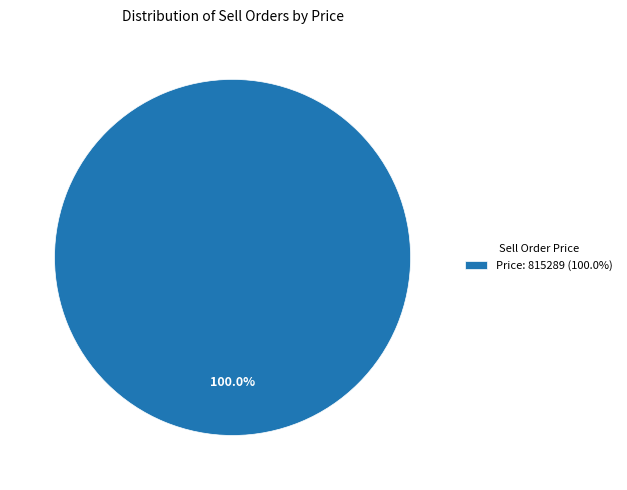

Does any single category account for the majority?

Yes